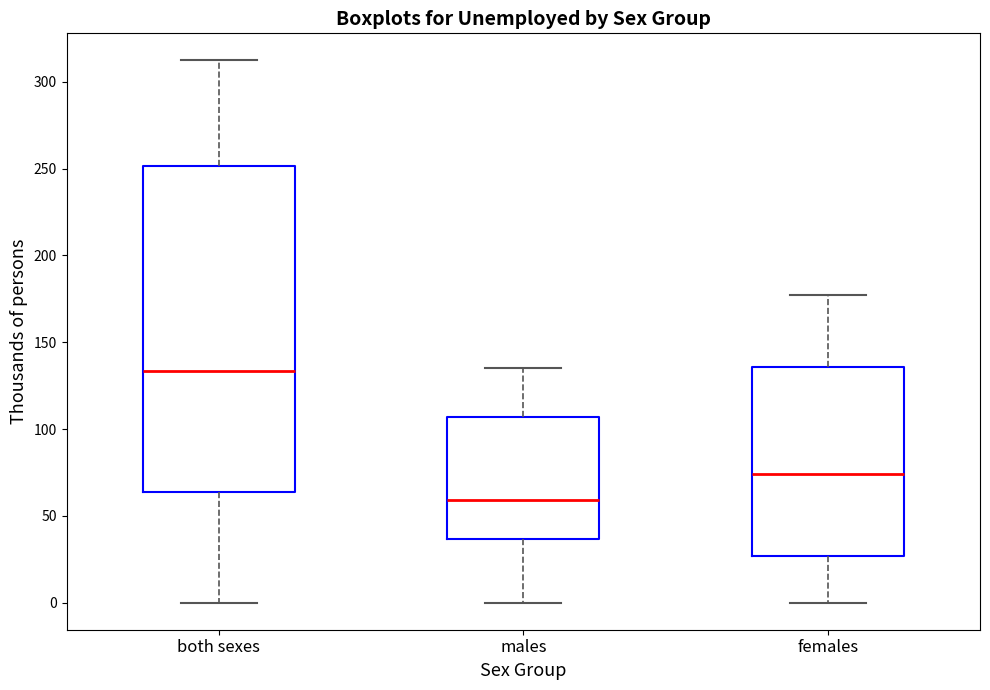

Reading left to right, transcribe this box plot: for each box, give where its median line is, the range the box spans, and where its two whiskers end, as read against the y-axis. The values are not printed on the chart, so give them approximately, as read against the axis.

both sexes: median 135, box 65 to 250, whiskers 0 to 310
males: median 60, box 35 to 105, whiskers 0 to 135
females: median 75, box 25 to 135, whiskers 0 to 175